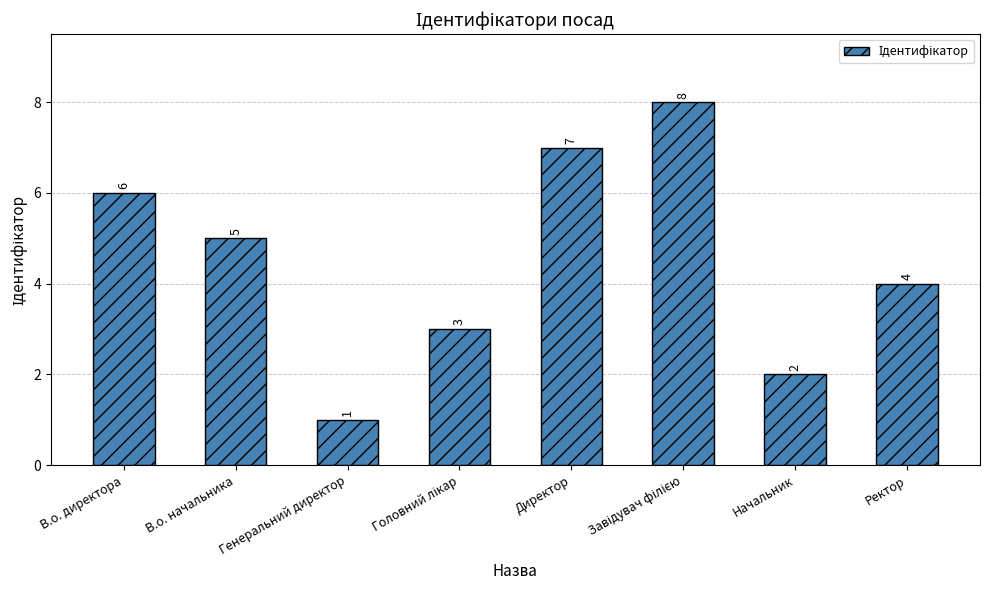

What is the minimum value shown in the chart?

1